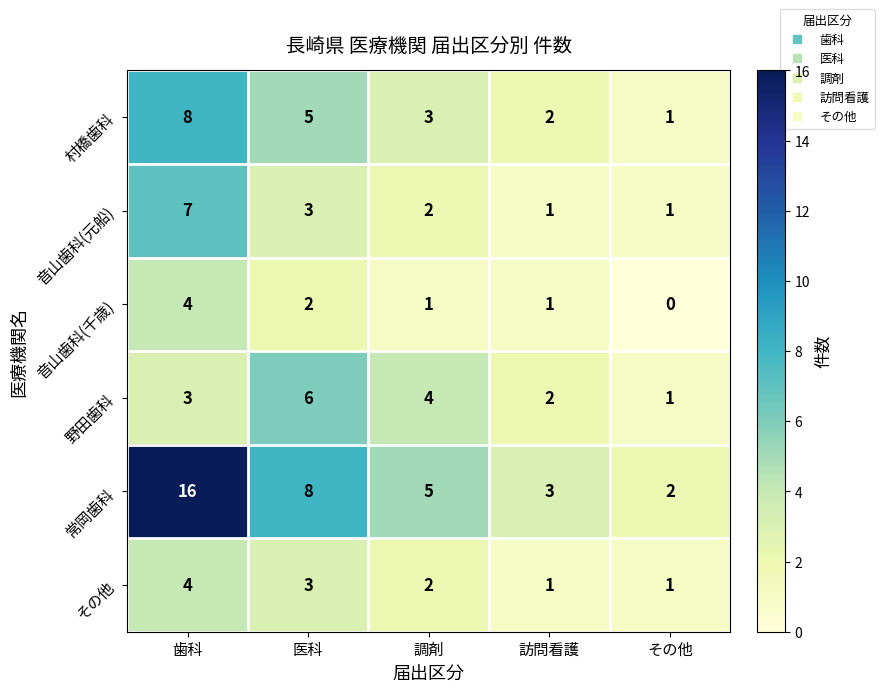

What is the difference between the maximum and minimum values in the 野田歯科 series?

5